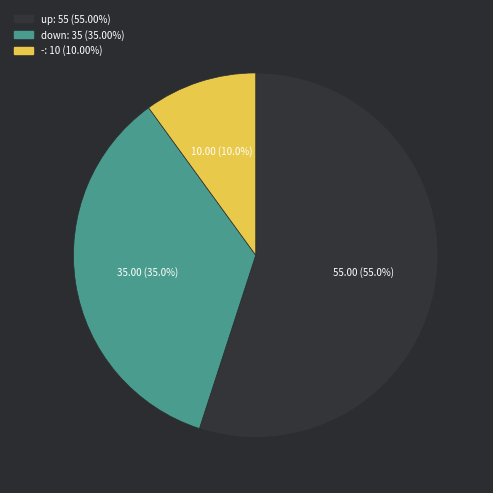

True or false: - accounts for 10% of the total.

True